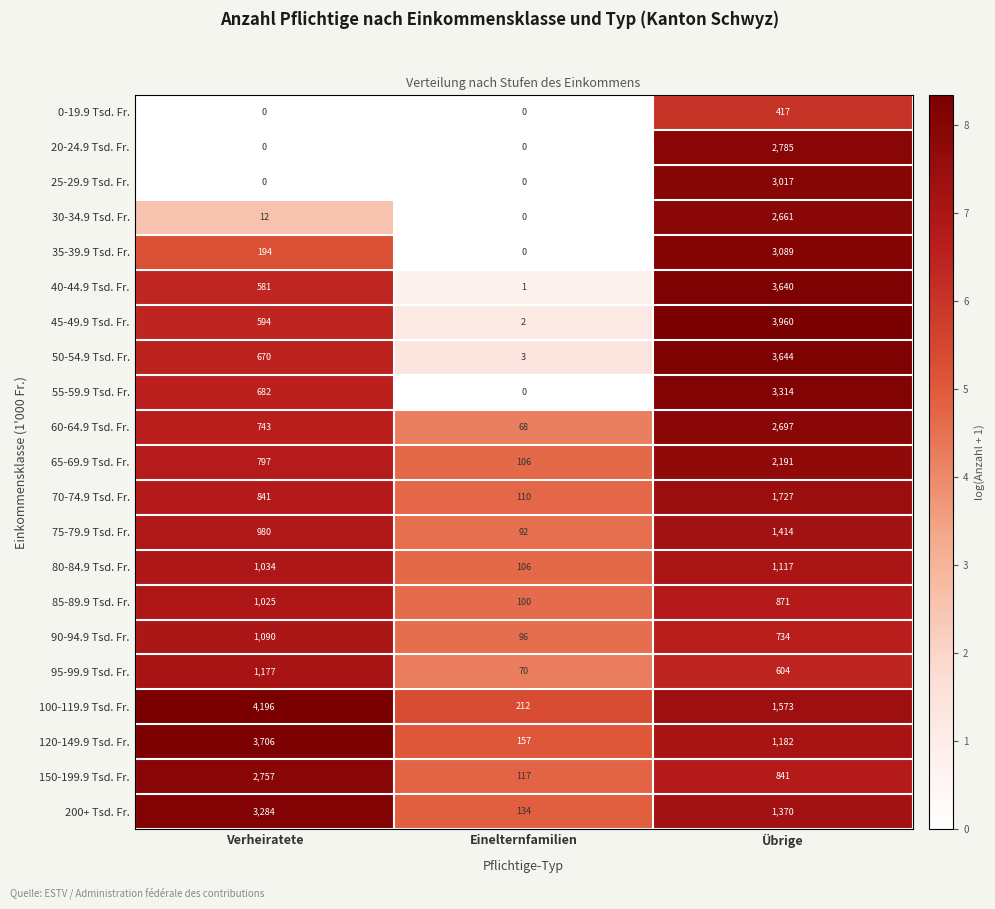

At which label does 40-44.9 Tsd. Fr. reach its peak?

Übrige